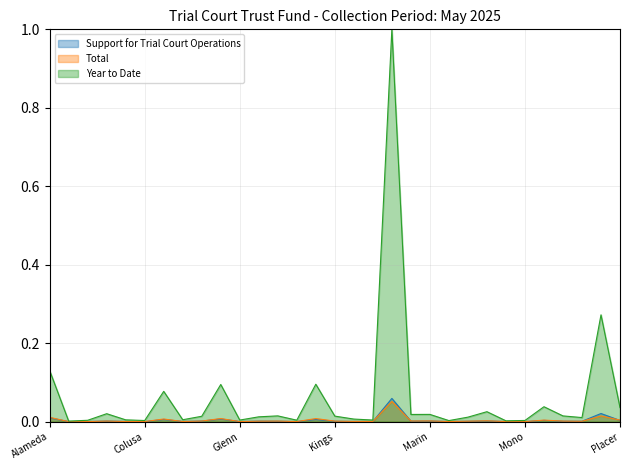

Where is the first local maximum for Support for Trial Court Operations?

Butte